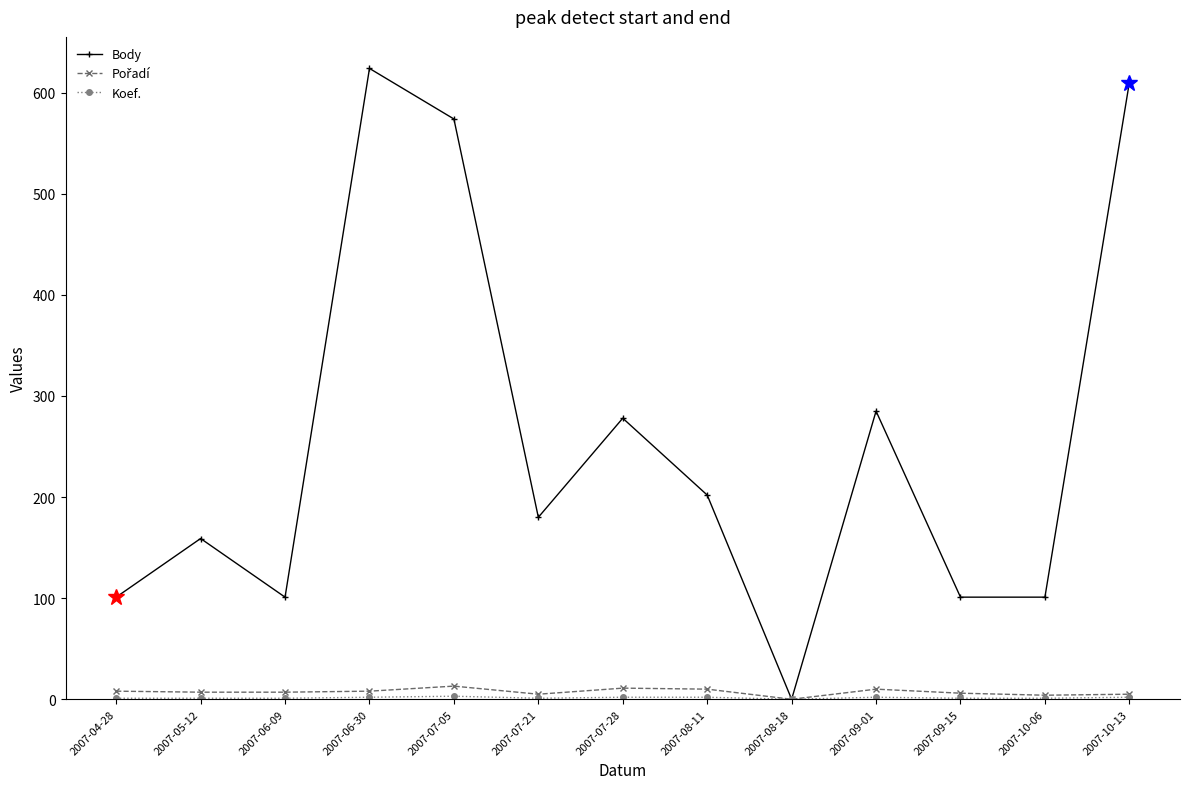

What is the difference between the second highest and minimum values in the Body series?

610